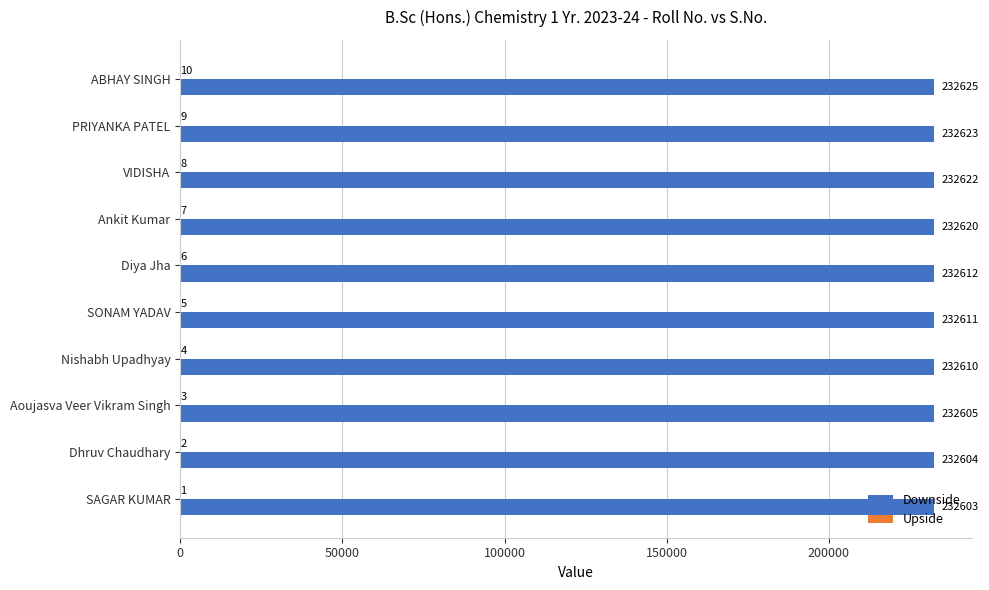

The Downside series shows 415040 at Diya Jha. True or false?

False